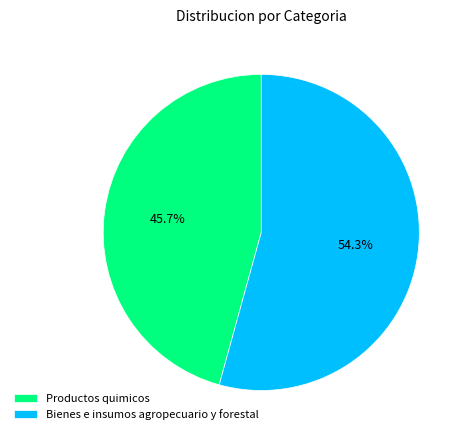

Between Bienes e insumos agropecuario y forestal and Productos quimicos, which is larger?

Bienes e insumos agropecuario y forestal